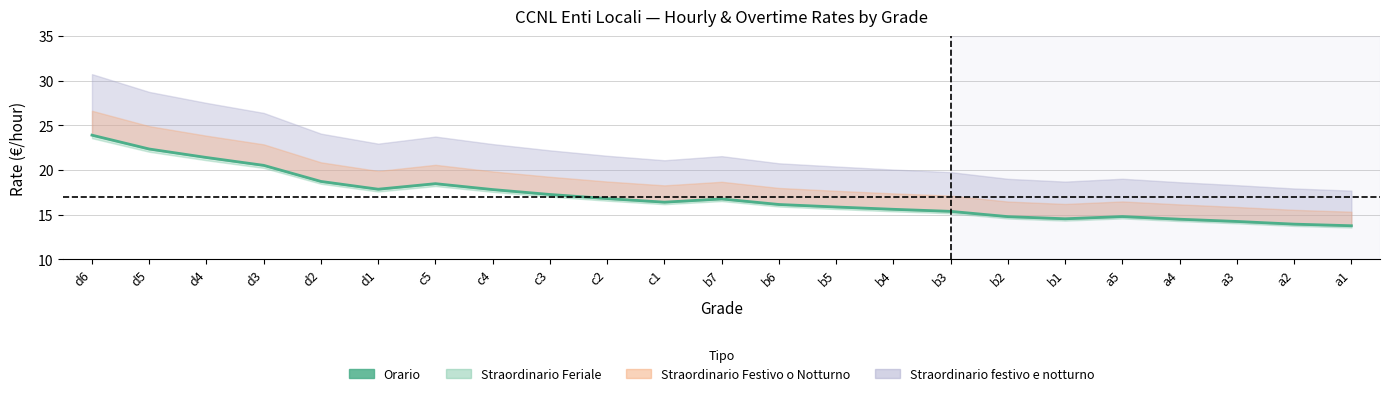

The value at c1 is 8.9. True or false?

False